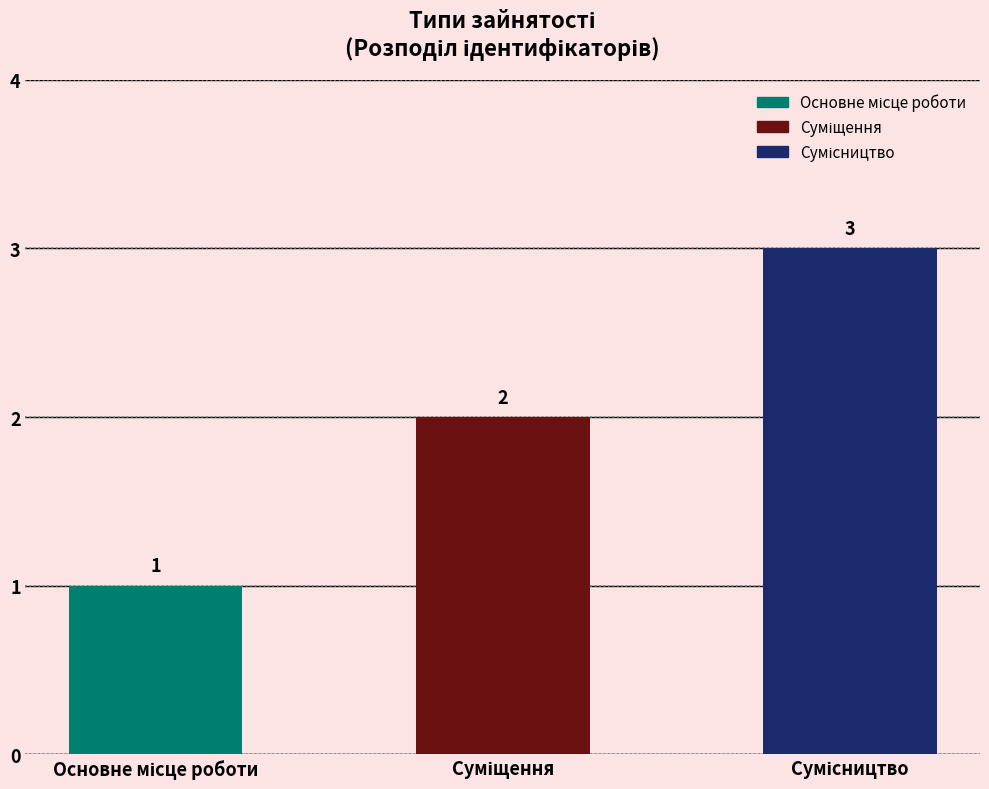

What is the smallest value displayed?

1